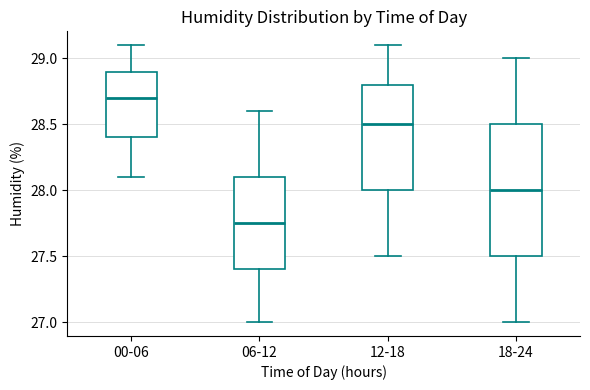

Reading left to right, transcribe this box plot: for each box, give where its median line is, the range the box spans, and where its two whiskers end, as read against the y-axis. The values are not printed on the chart, so give them approximately, as read against the axis.

00-06: median 28.70, box 28.40 to 28.90, whiskers 28.10 to 29.10
06-12: median 27.75, box 27.40 to 28.10, whiskers 27.00 to 28.60
12-18: median 28.50, box 28.00 to 28.80, whiskers 27.50 to 29.10
18-24: median 28.00, box 27.50 to 28.50, whiskers 27.00 to 29.00